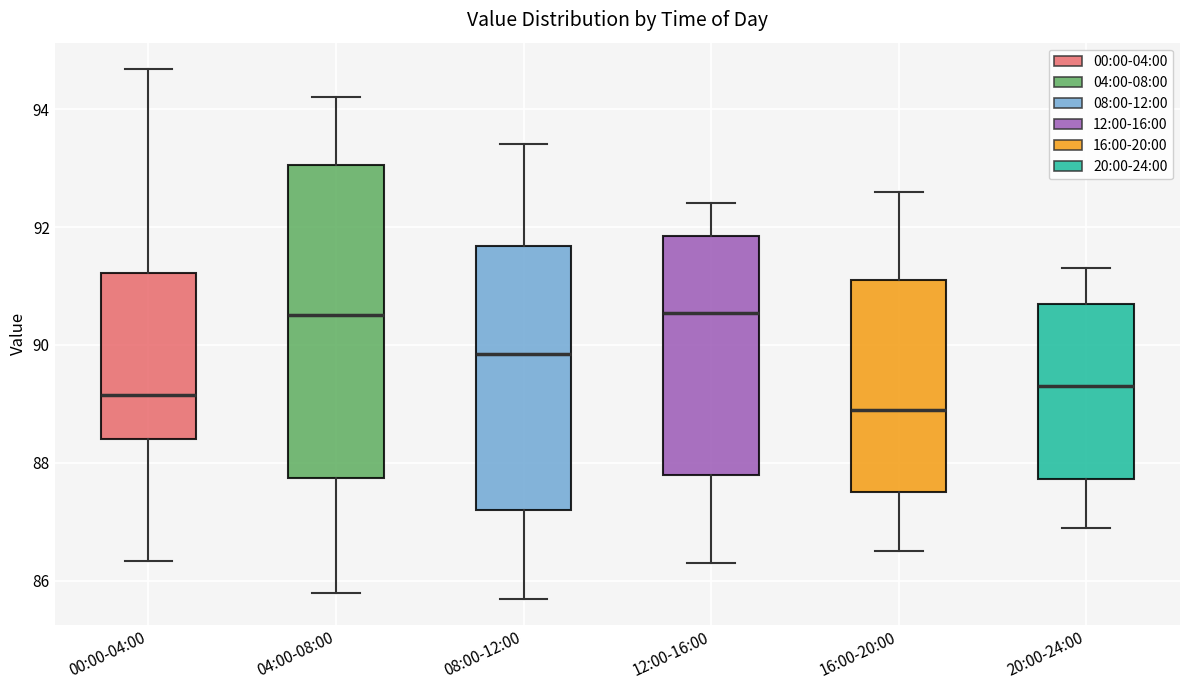

Where is the lower edge of the box for 08:00-12:00 on the y-axis? The values are not printed on the chart, so give them approximately, as read against the axis.

87.2